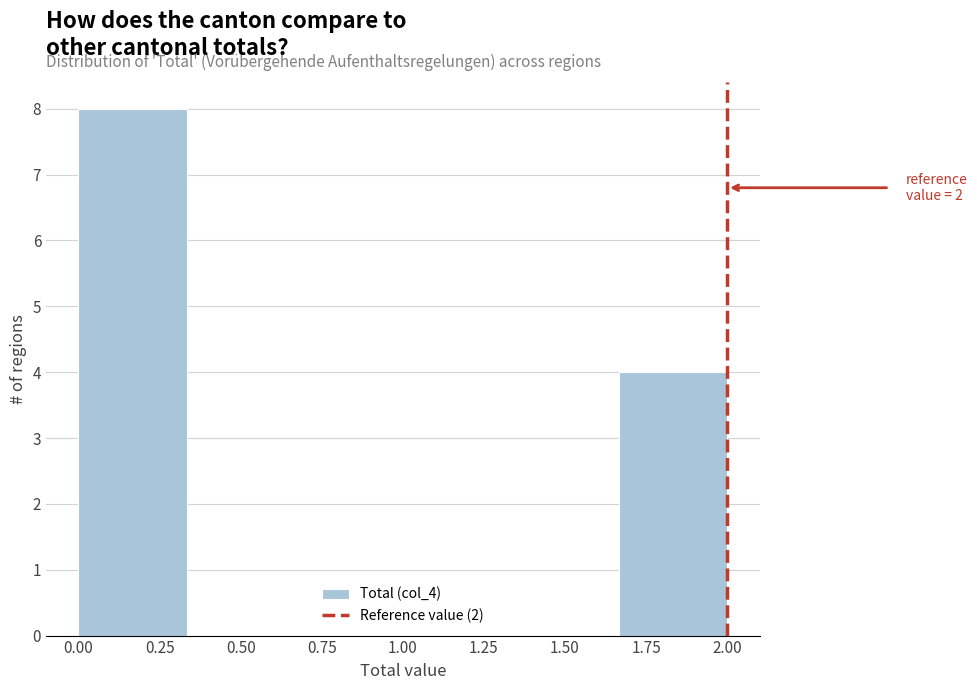

Which range on the x-axis has the tallest bar?

0.00 to 0.35